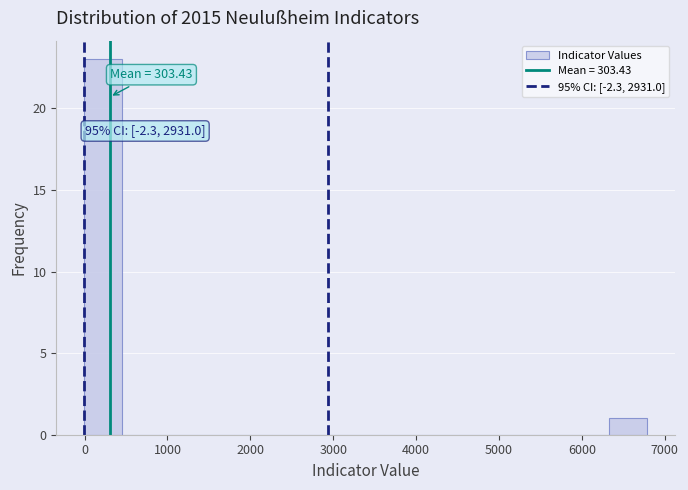

Which range on the x-axis has the tallest bar?

0 to 400